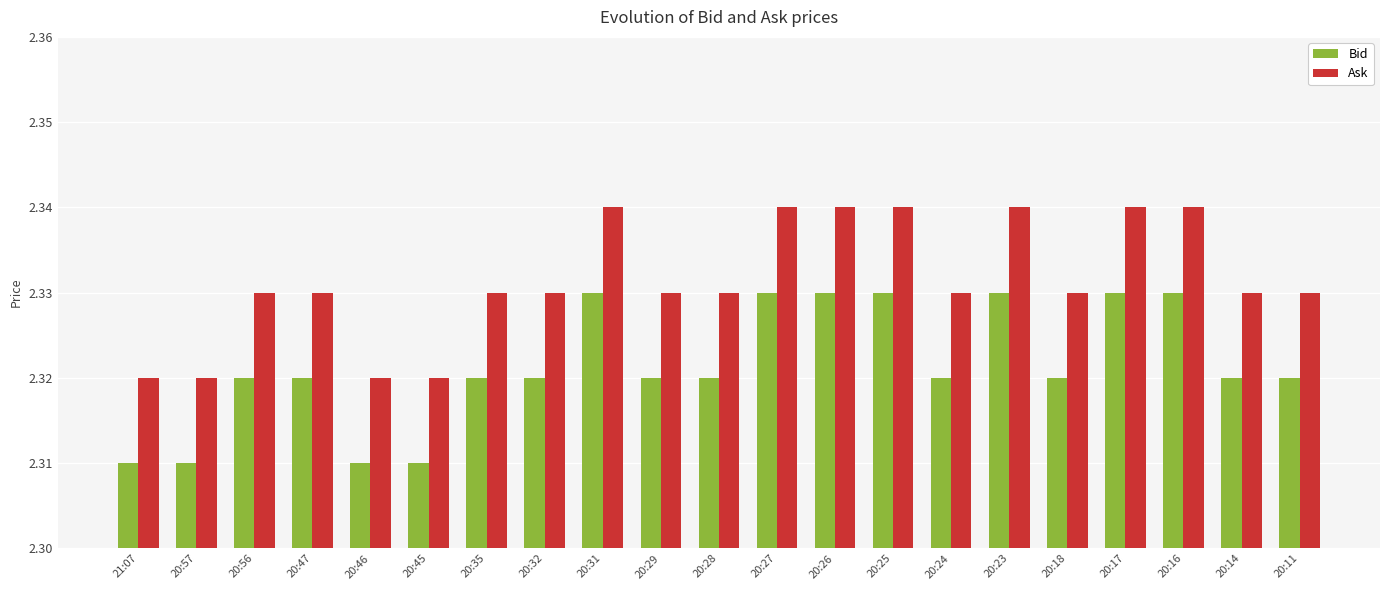

Rank the series at 21:07 from lowest to highest value.

Bid, Ask